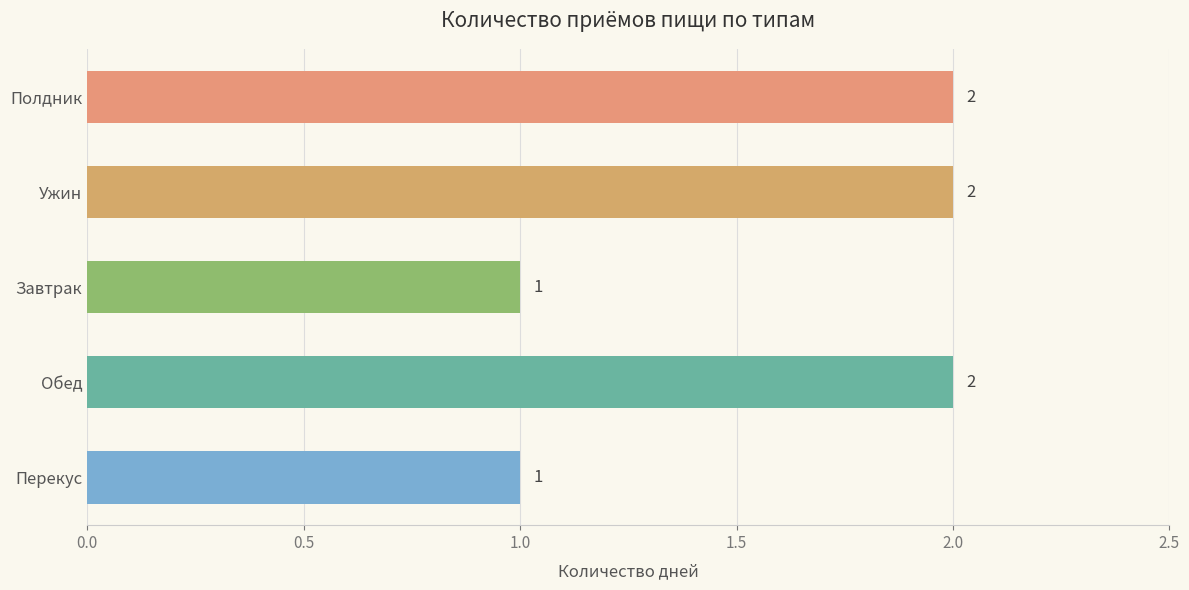

True or false: the data shows 3 at Обед.

False